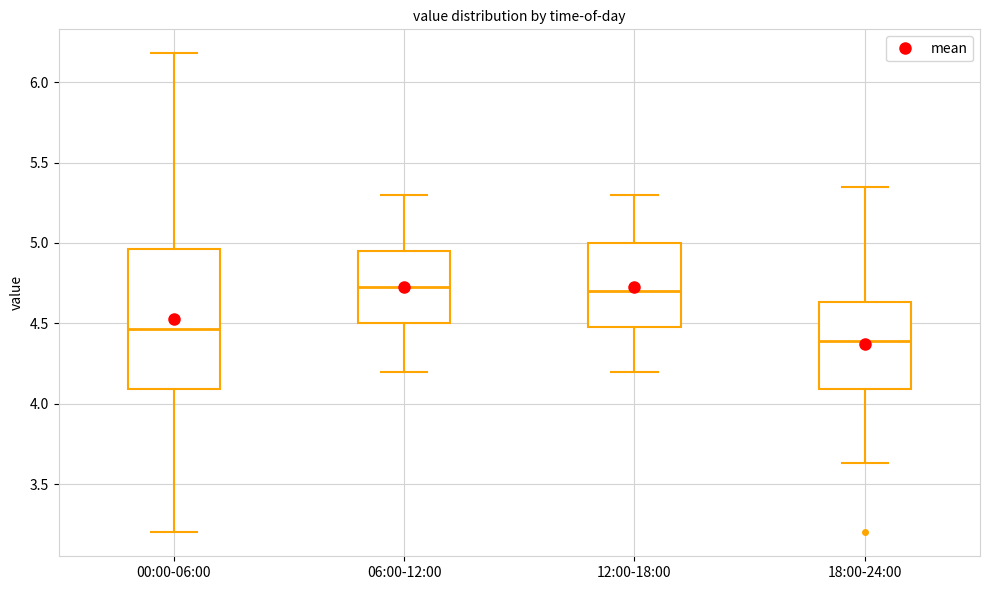

Where does the median line of the box for 12:00-18:00 sit on the y-axis? The values are not printed on the chart, so give them approximately, as read against the axis.

4.70